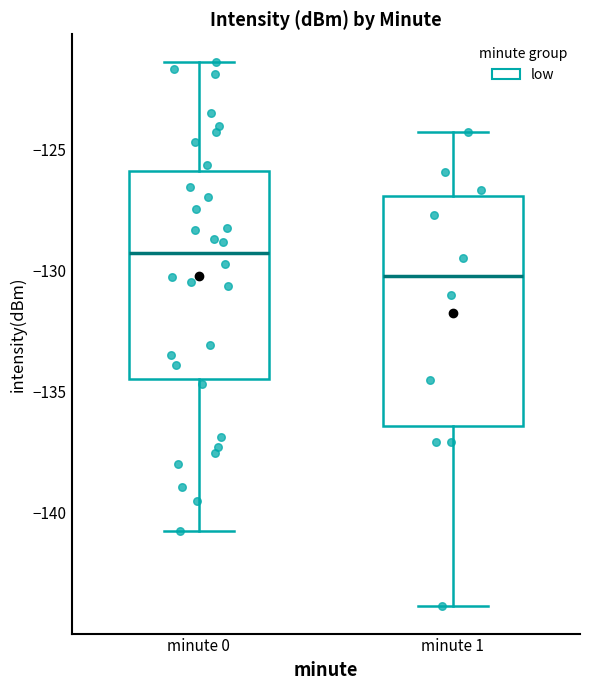

Which box has the lowest median line?

minute 1